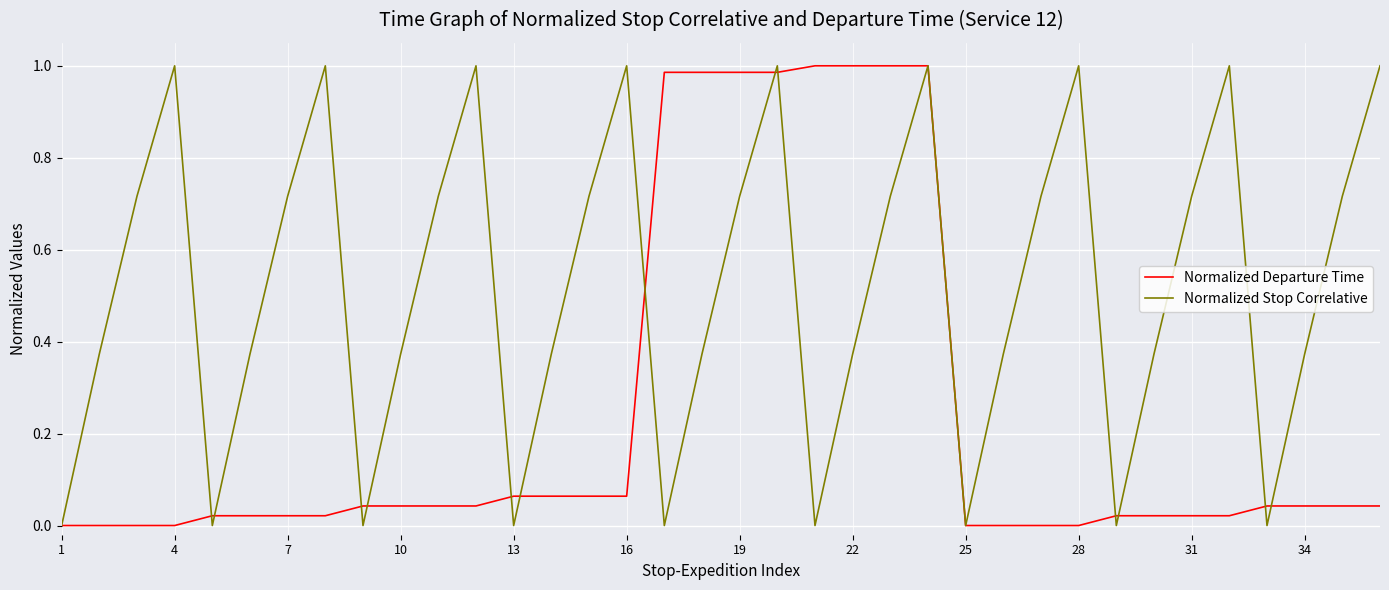

The value of Normalized Departure Time at 22 is 1.5. True or false?

False